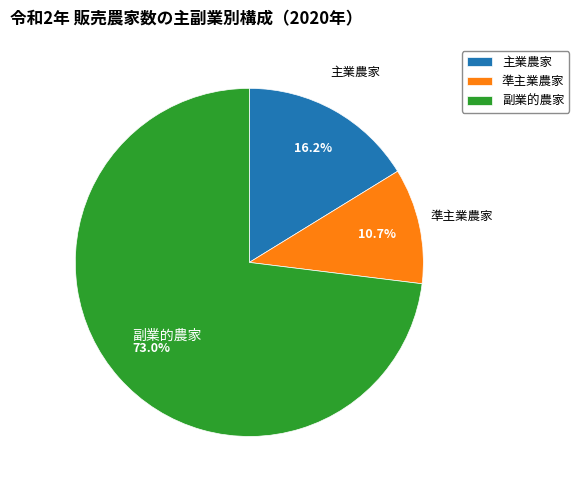

Rank the categories by value from lowest to highest.

準主業農家, 主業農家, 副業的農家